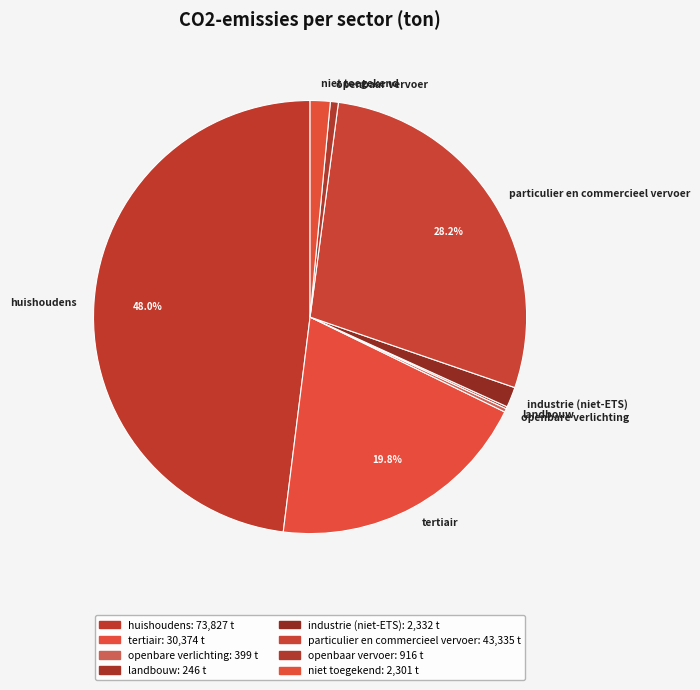

Does any single category account for the majority?

No